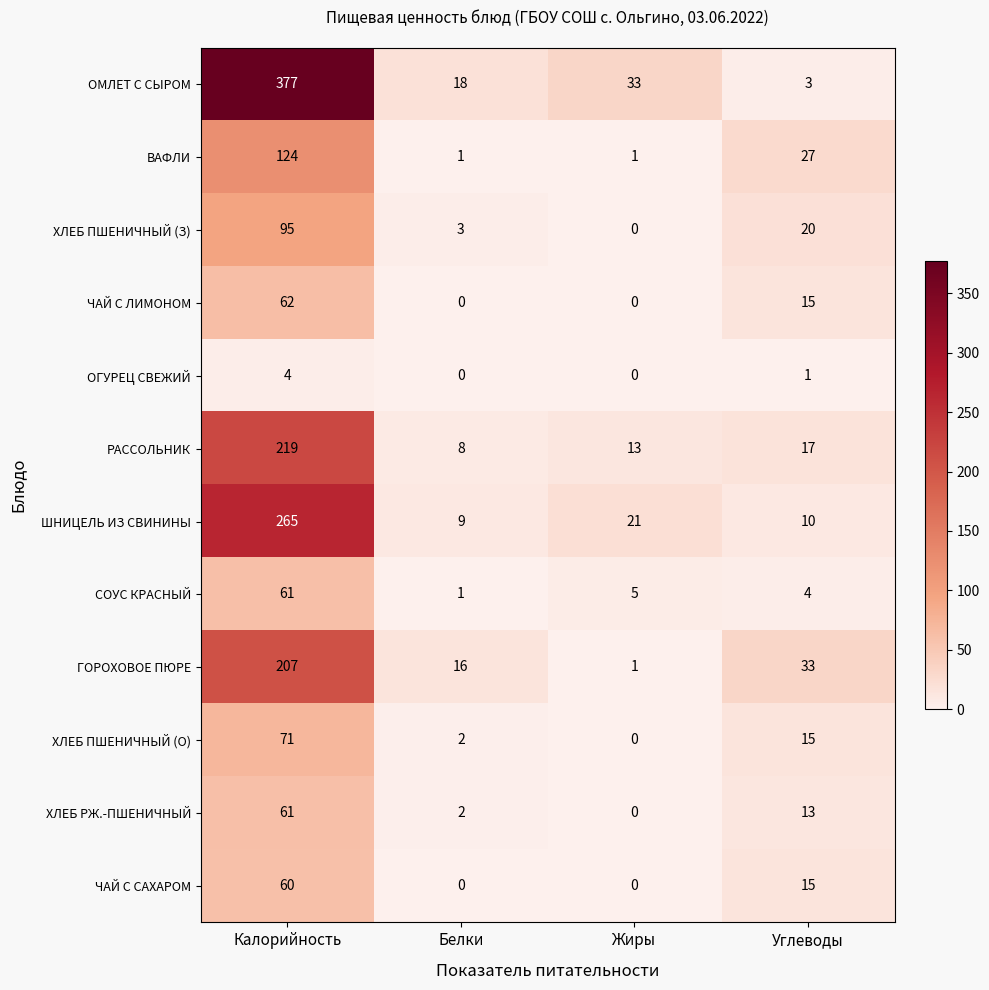

What is the greatest value displayed?

377